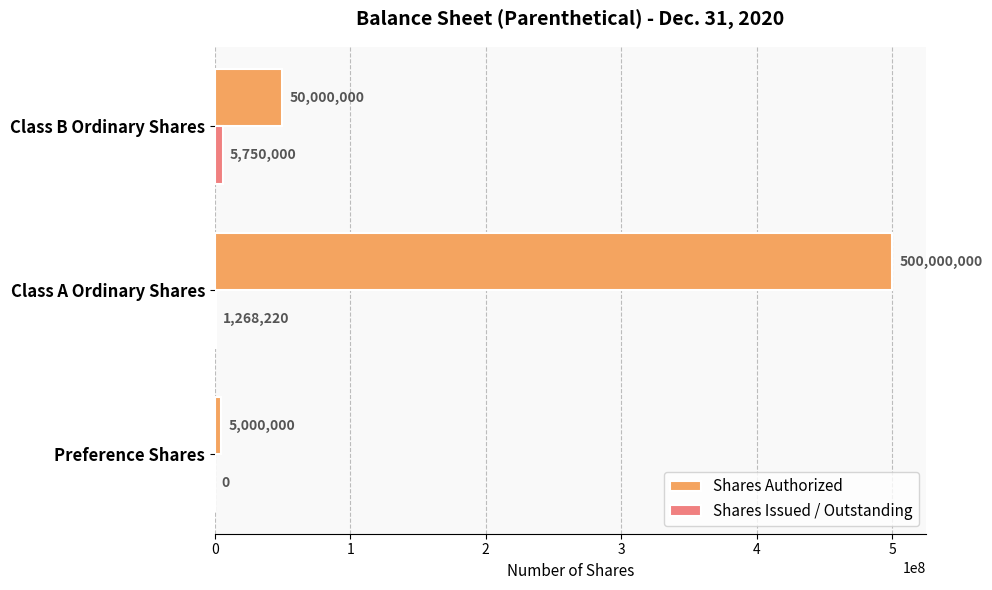

What is the maximum value shown in the chart?

500000000